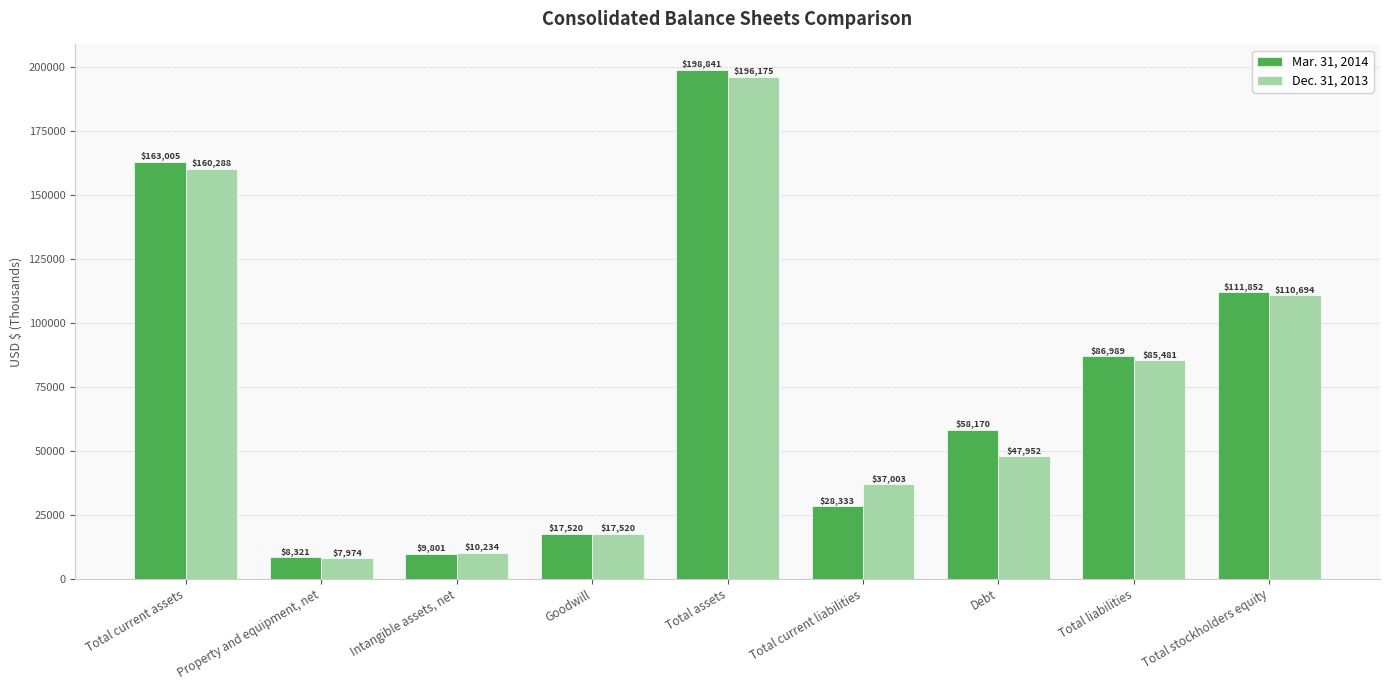

Reading left to right, list all the values displayed in this chart.

Mar. 31, 2014: 163005	8321	9801	17520	198841	28333	58170	86989	111852
Dec. 31, 2013: 160288	7974	10234	17520	196175	37003	47952	85481	110694